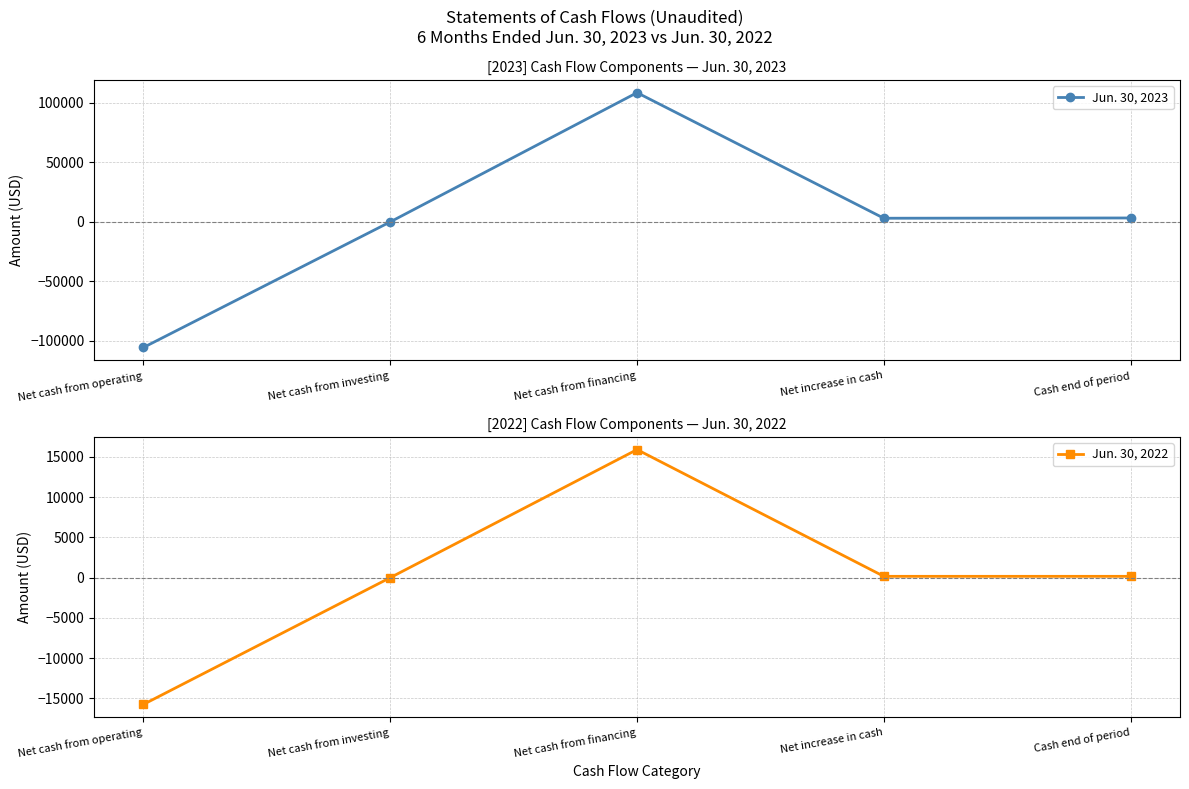

Which series has the largest range (max minus min)?

Jun. 30, 2023